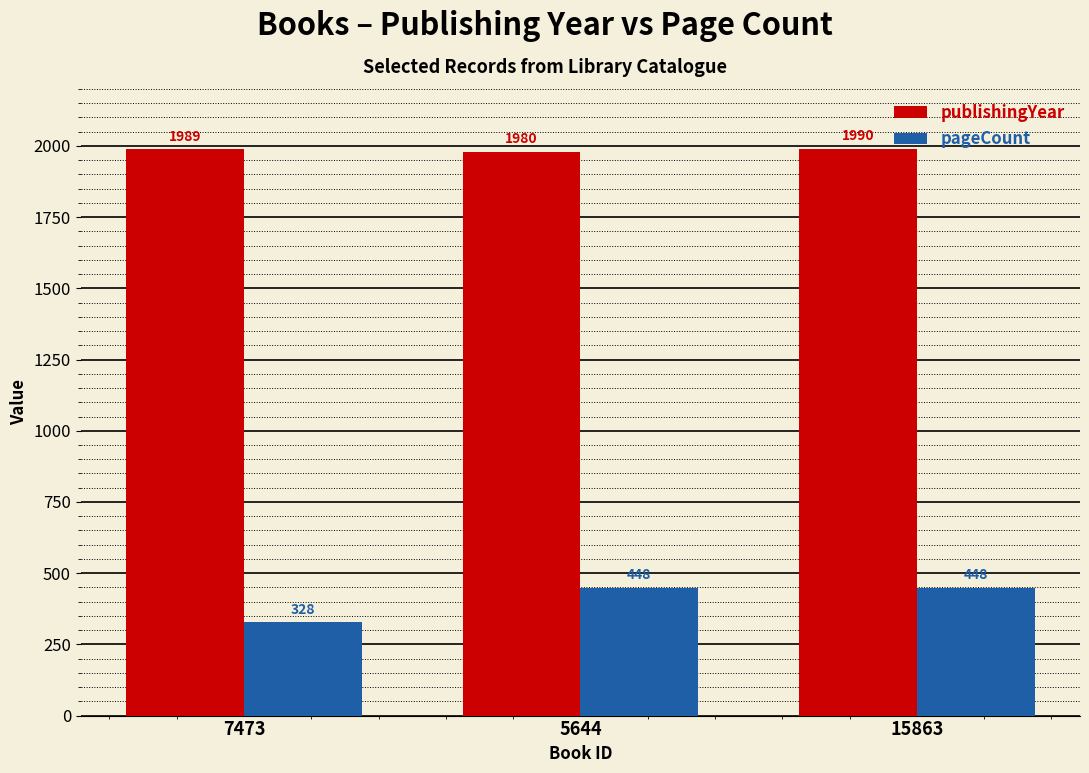

At which label does publishingYear reach its minimum?

5644